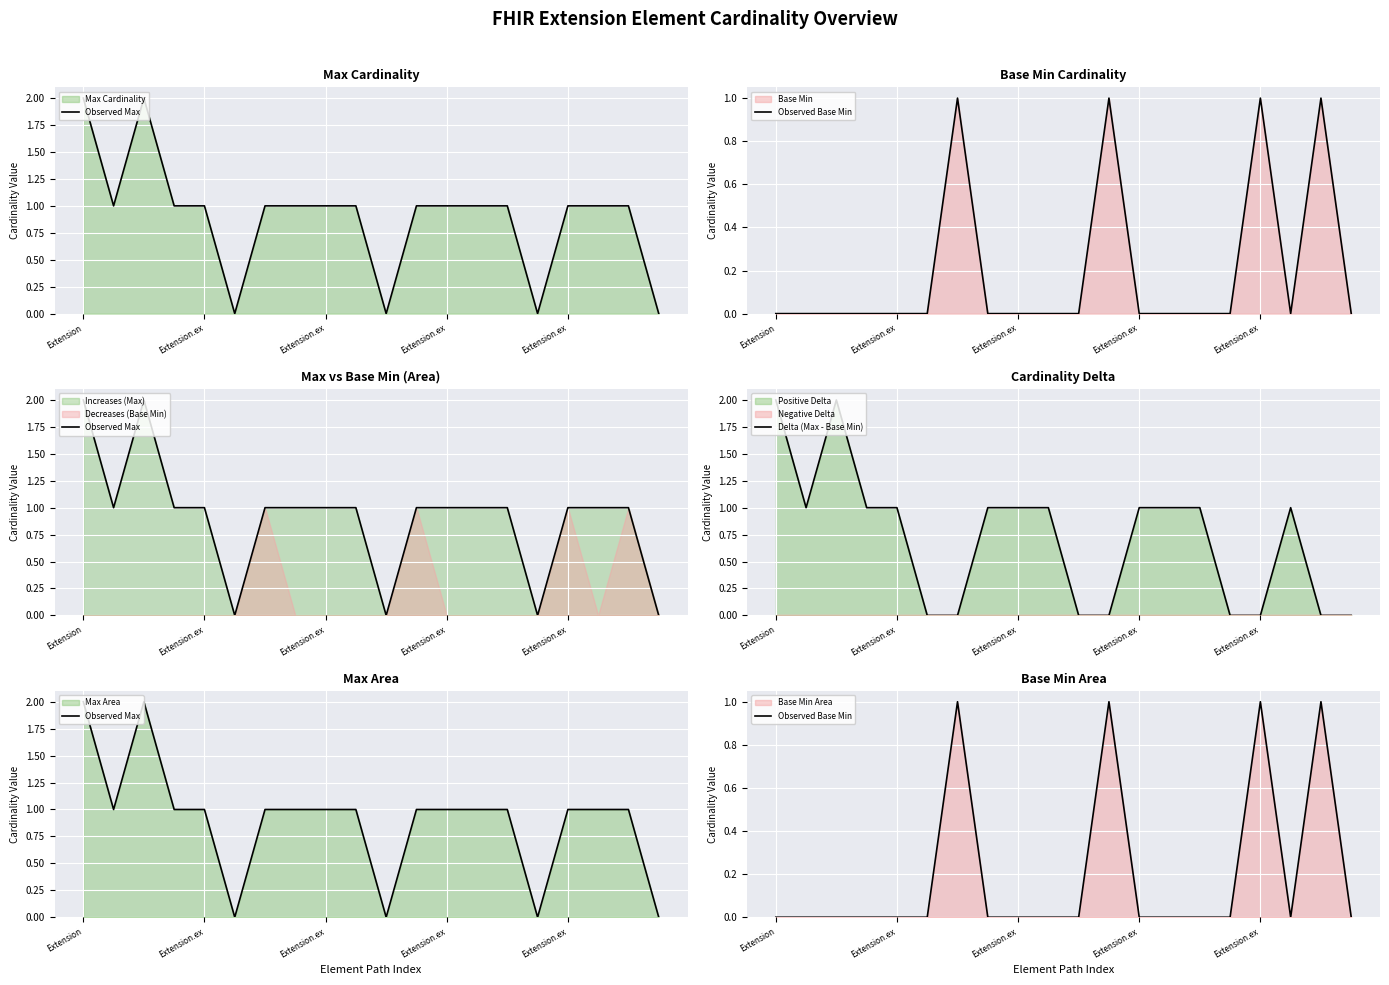

At which label does Observed Max reach its peak?

Extension